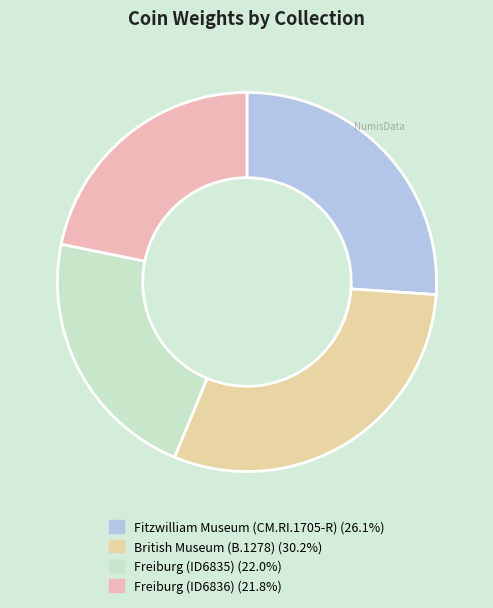

What percentage do Freiburg (ID6836) and British Museum (B.1278) together represent?

52.0%